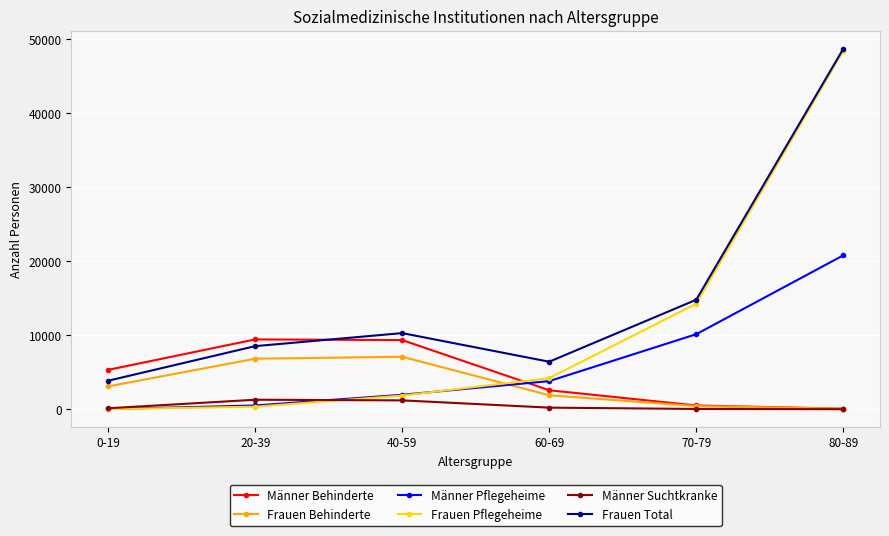

What is the minimum value shown in the chart?

9